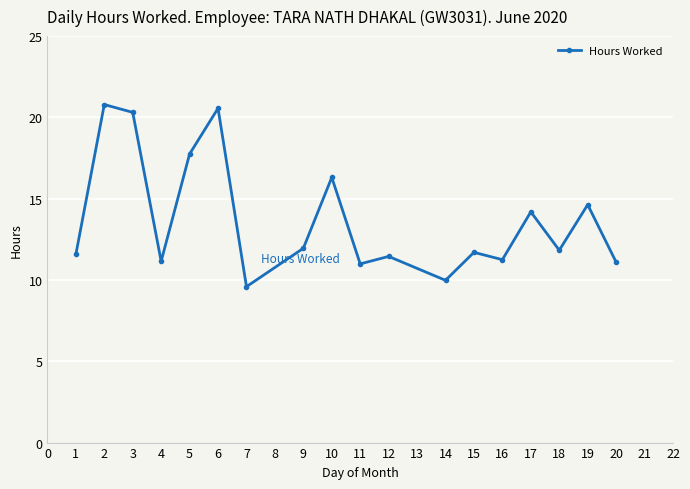

Is this an area chart (filled region under the line)?

No